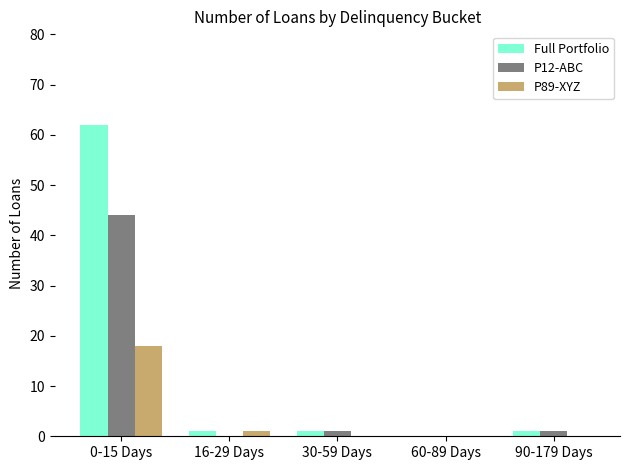

Between 0-15 Days and 30-59 Days, which series saw the biggest shift?

Full Portfolio